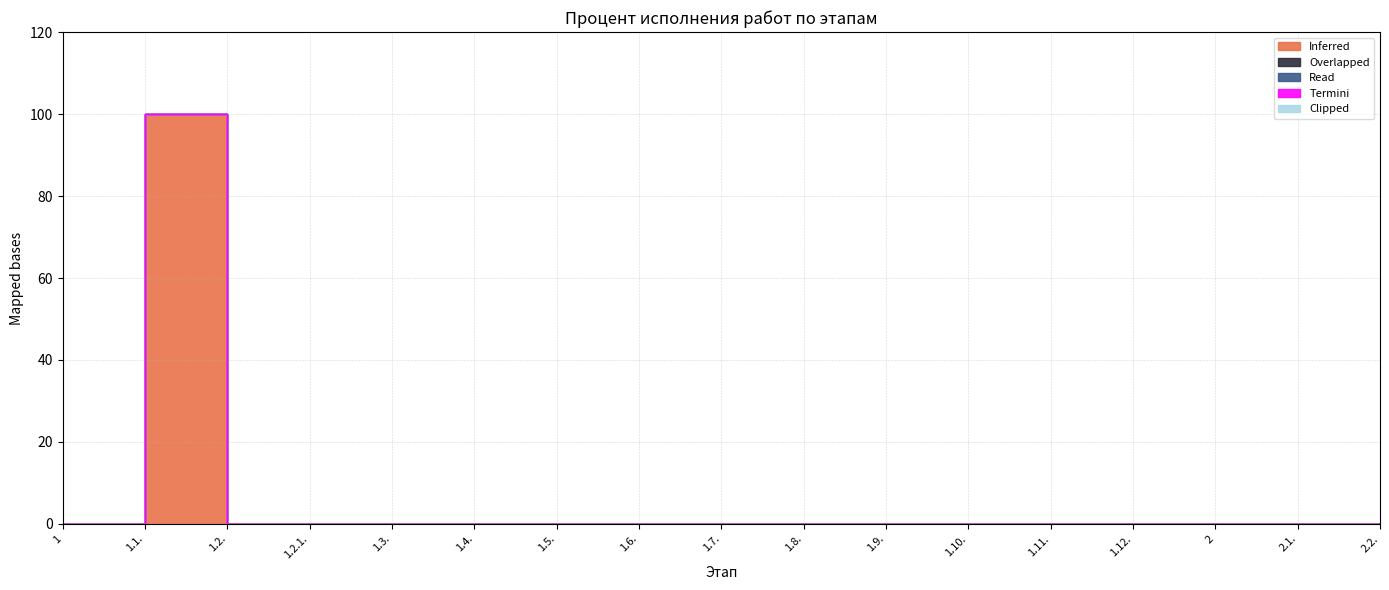

At which category is the sum across all series the highest?

1.1.